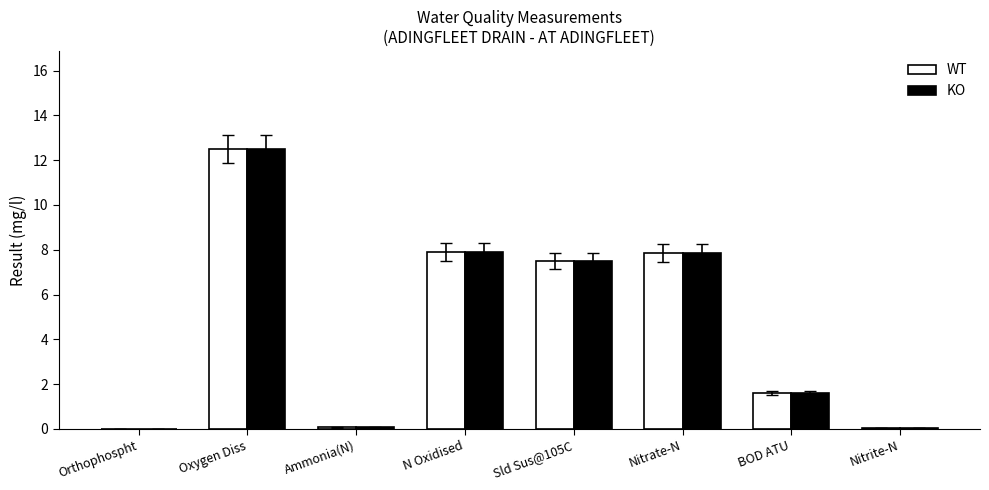

At which label is WT closest to 6?

Sld Sus@105C